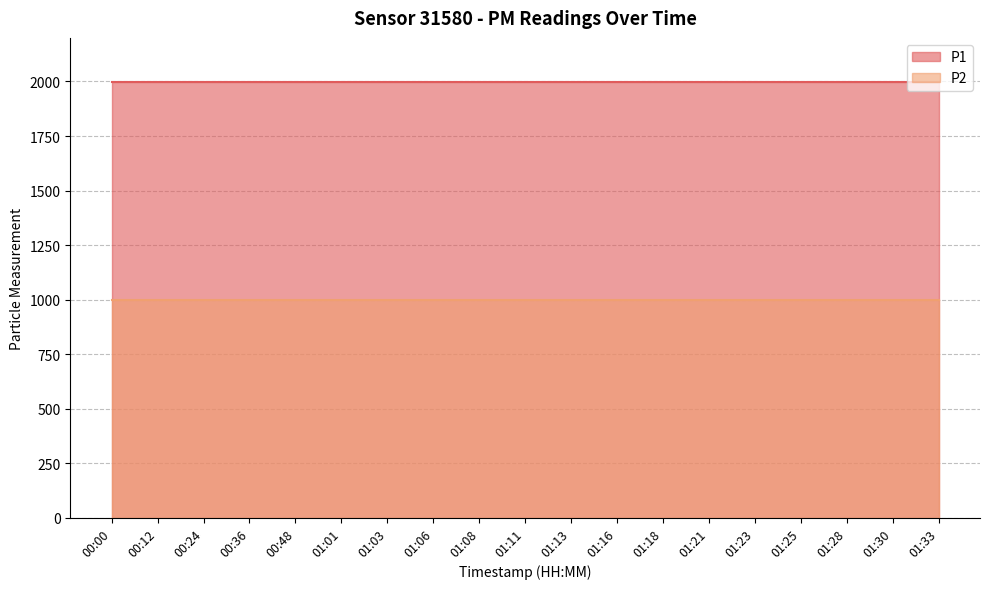

True or false: P1 and P2 cross at least once.

False